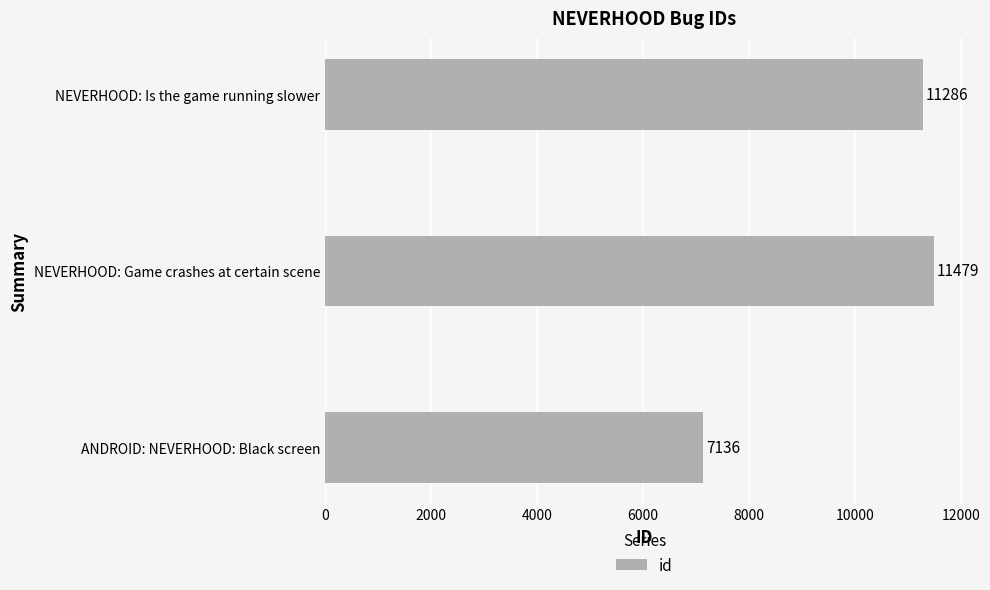

Are the bars horizontal?

Yes